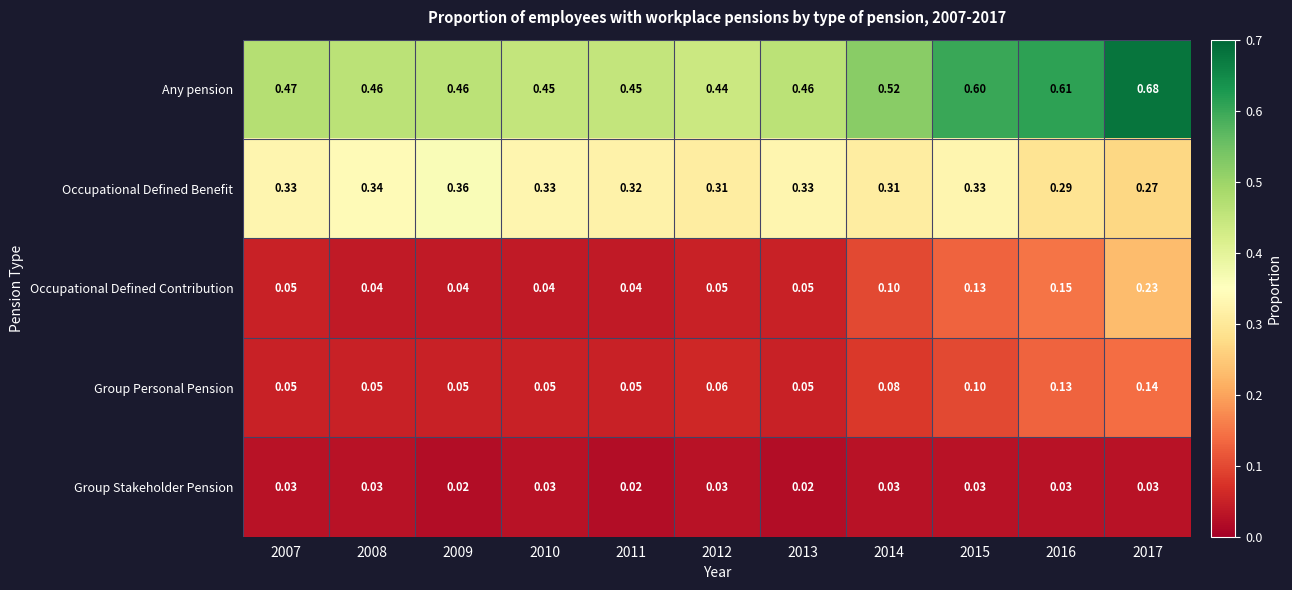

At which category is the sum across all series the highest?

2017